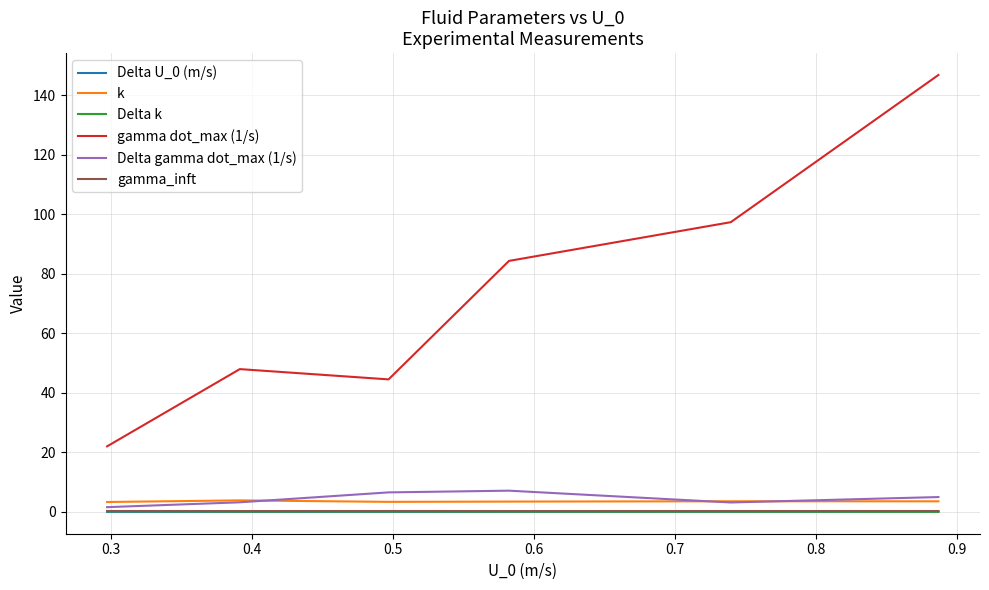

Which series has the largest range (max minus min)?

gamma dot_max (1/s)